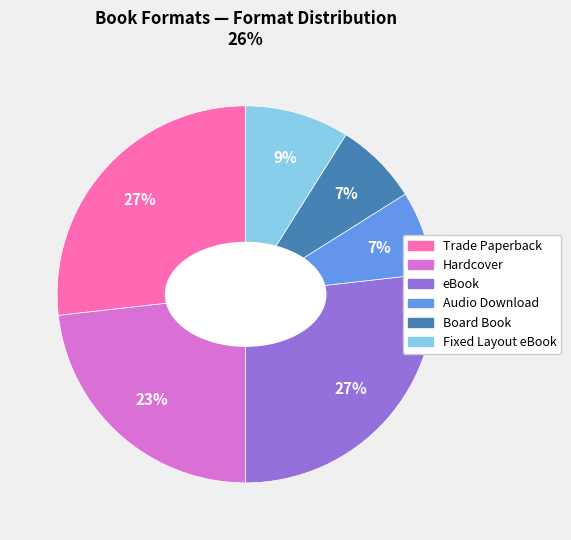

Count the number of slices in the pie.

6